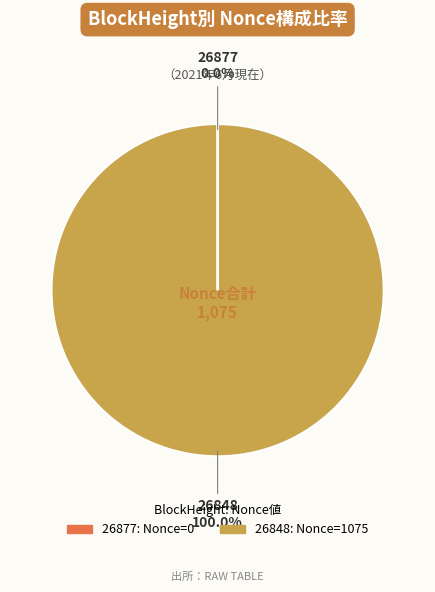

Which category has the biggest portion of the pie?

26848